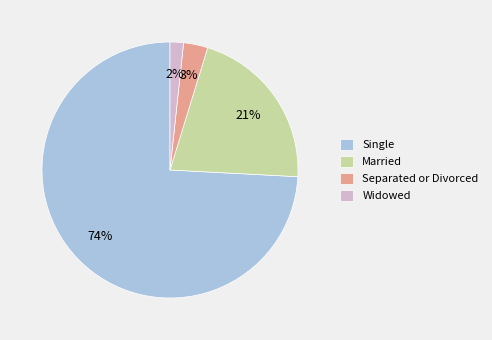

To the nearest percent, what is the difference between the largest and smallest slice percentages?

72%